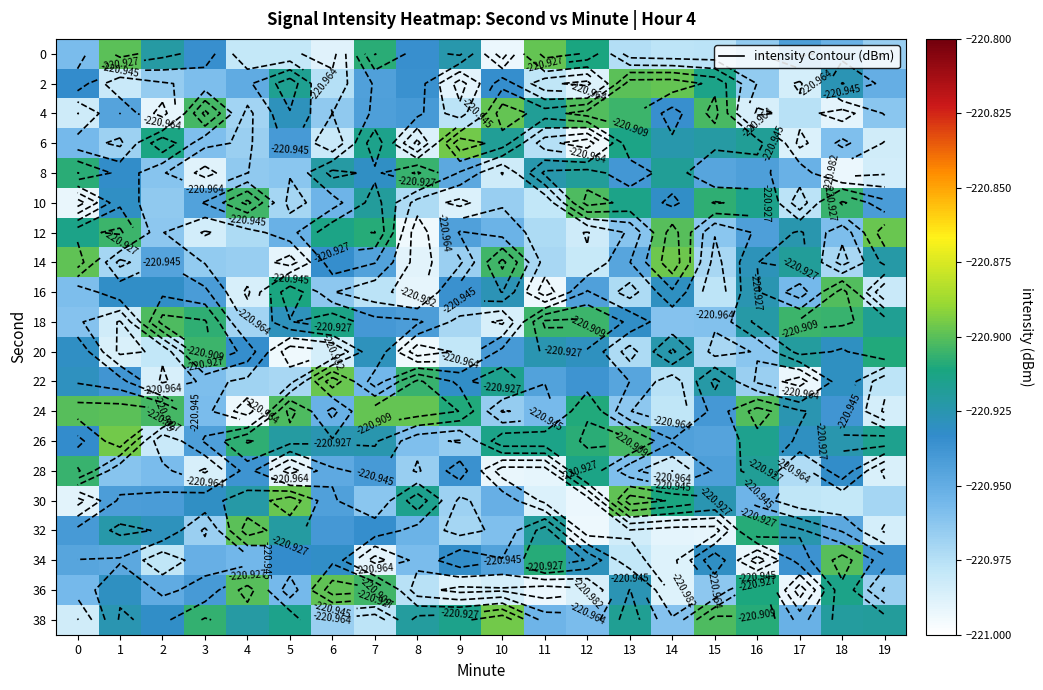

What is the difference between the highest and lowest values at 10?

0.1